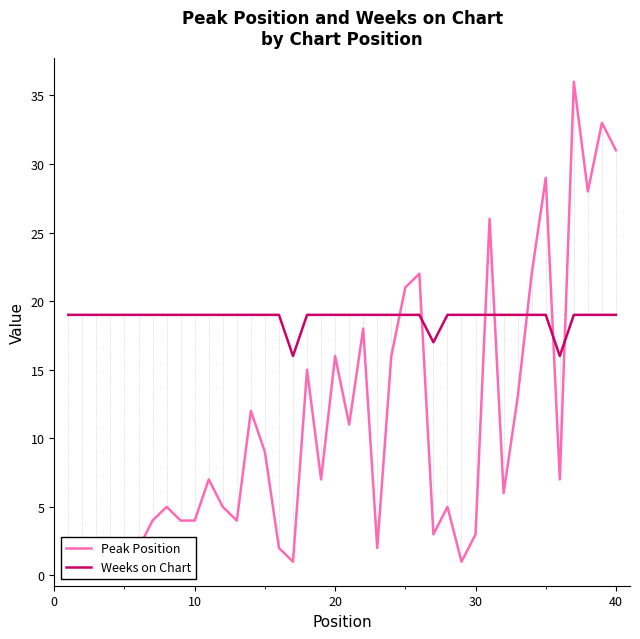

What is the difference between the maximum and minimum values in the Peak Position series?

35